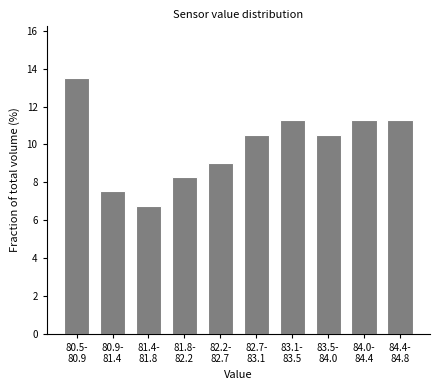

Reading left to right, what are all the values shown in this chart?

13.5	7.5	6.8	8.3	9.0	10.5	11.3	10.5	11.3	11.3